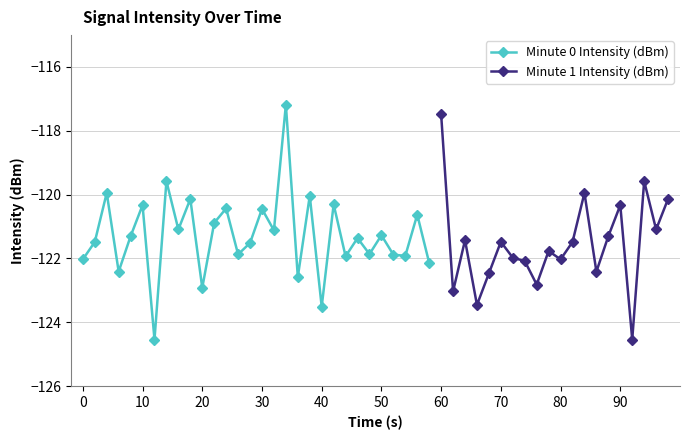

What is the sum of all values?

-2430.8